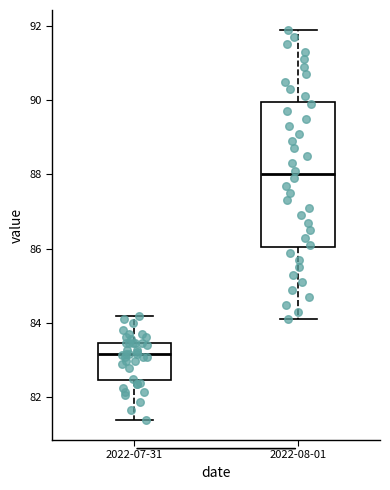

Which box's median line is the highest?

2022-08-01